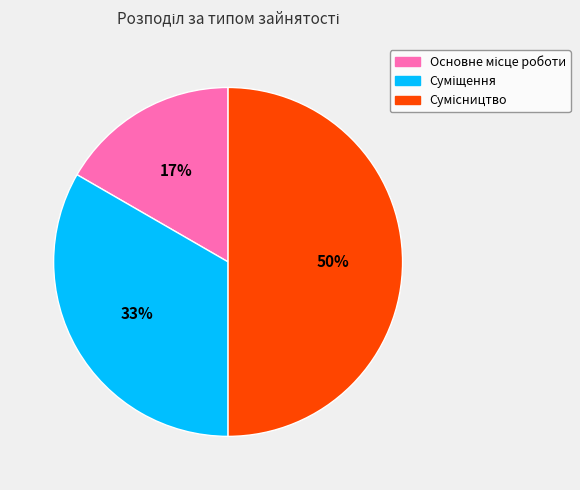

How many segments does this pie chart have?

3